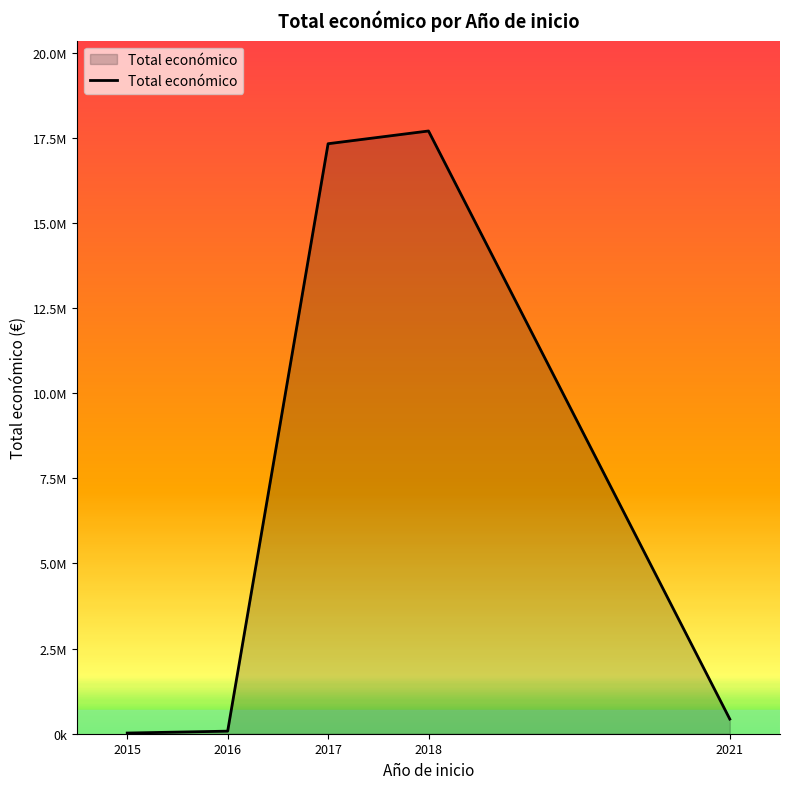

What is the minimum value shown in the chart?

19950